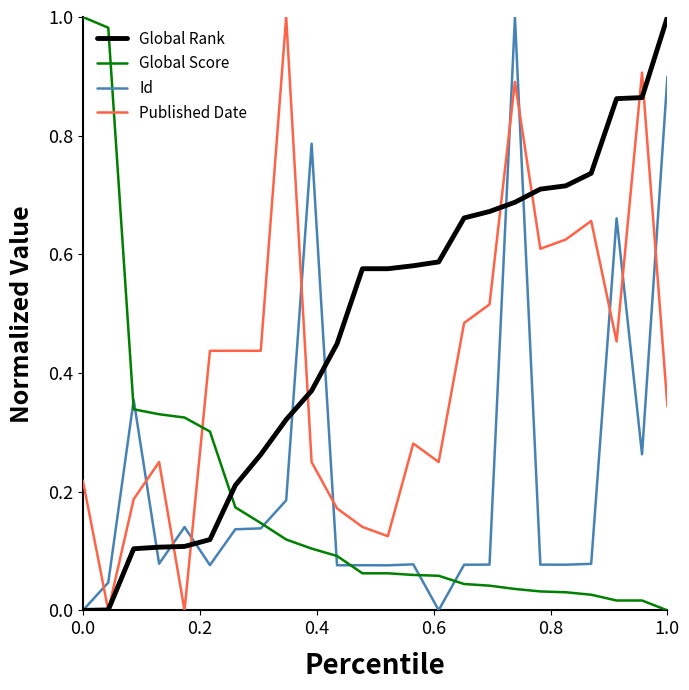

How many times do Published Date and Id cross each other?

11